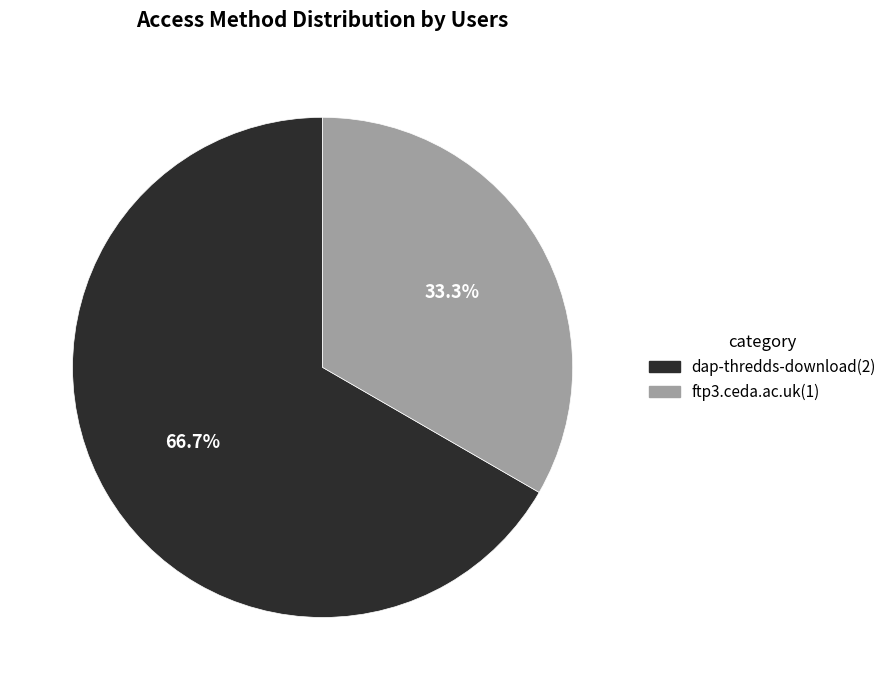

To the nearest percent, what is the average slice percentage?

50%